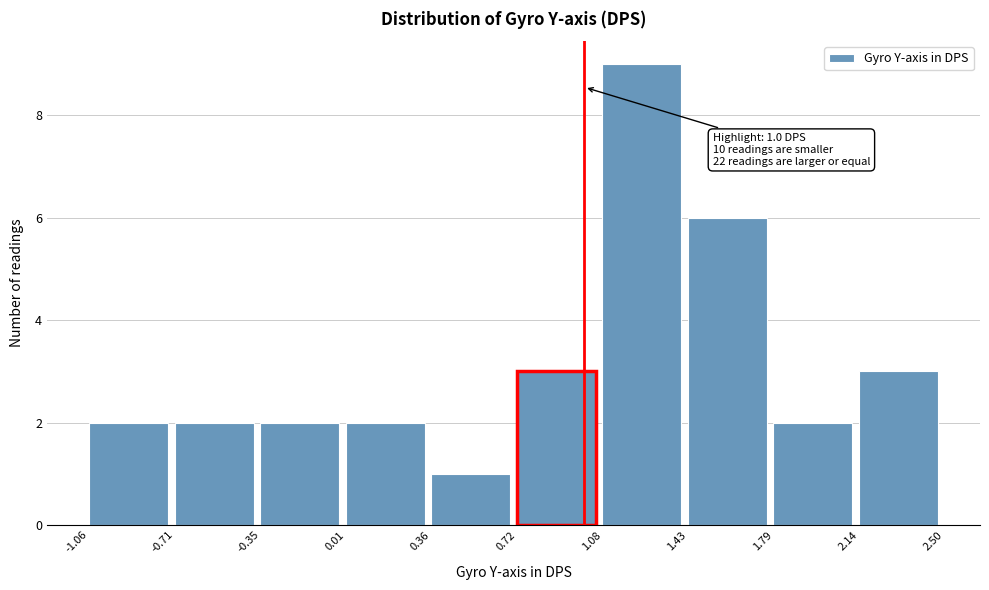

Over which range of the x-axis is the bar tallest?

1.08 to 1.43